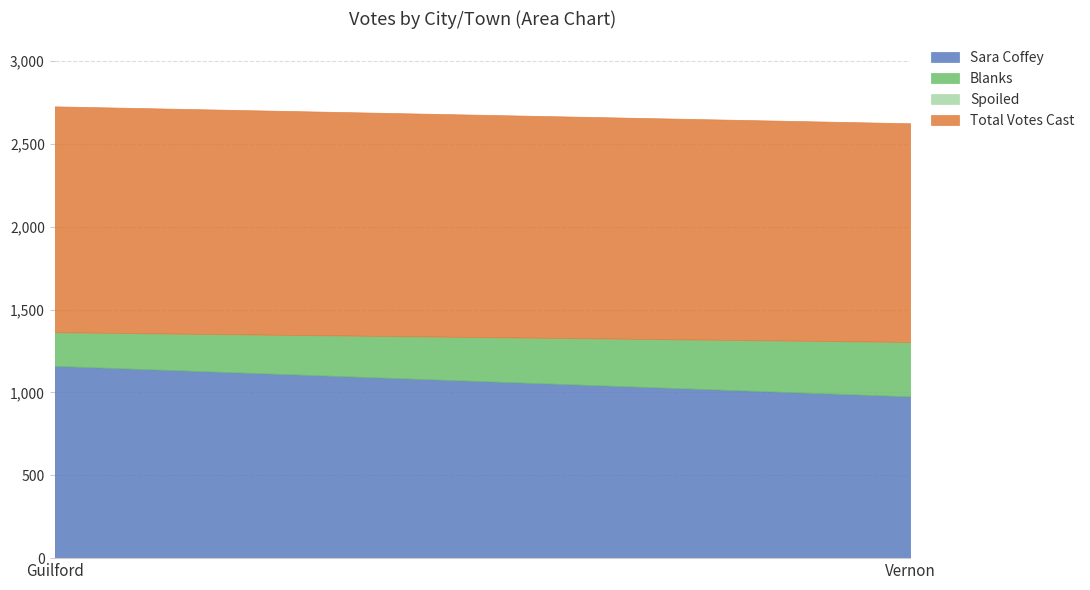

What is the approximate value of Total Votes Cast at Guilford?

1363